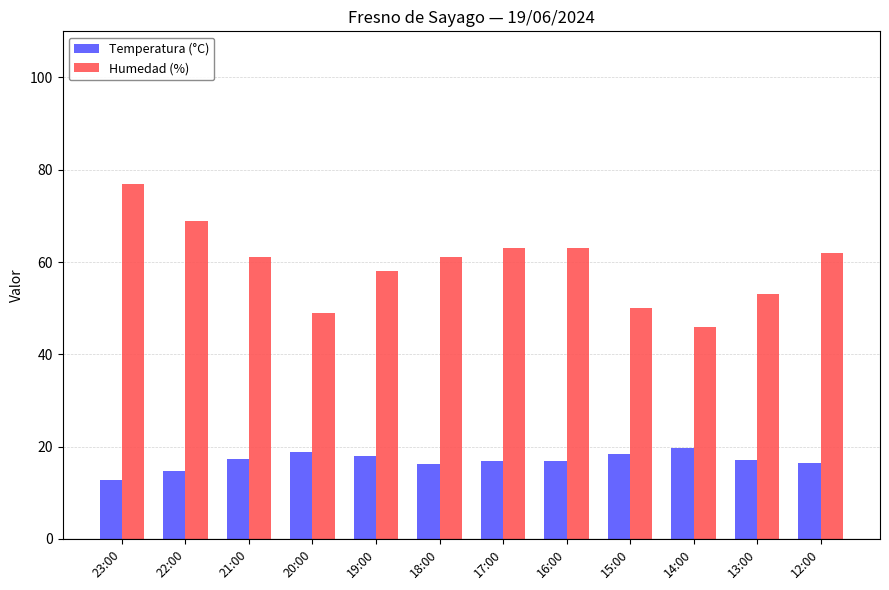

The value of Temperatura (°C) at 13:00 is 11.8. True or false?

False